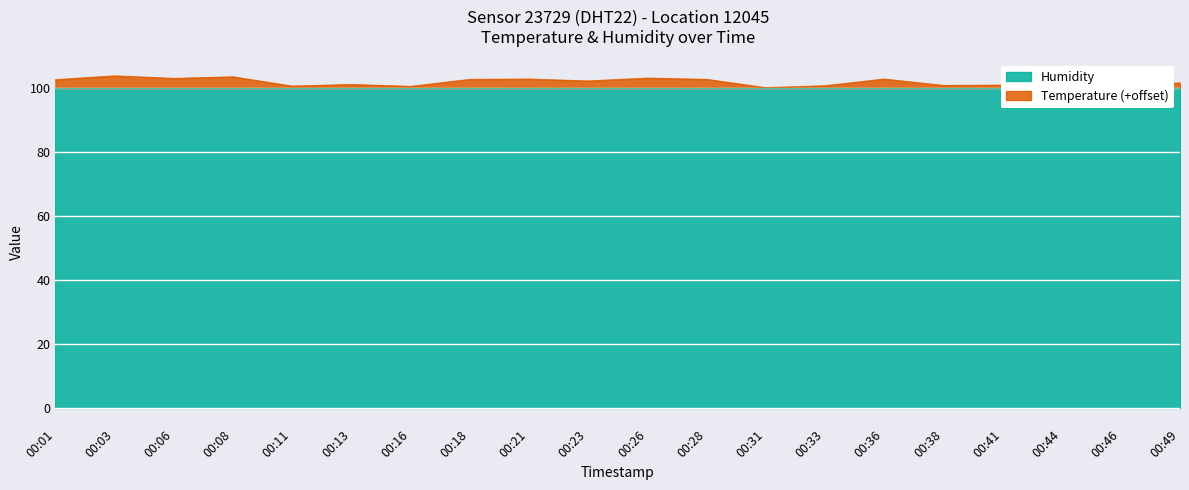

How many interior local peaks (higher than both neighbors) does the data have?

7